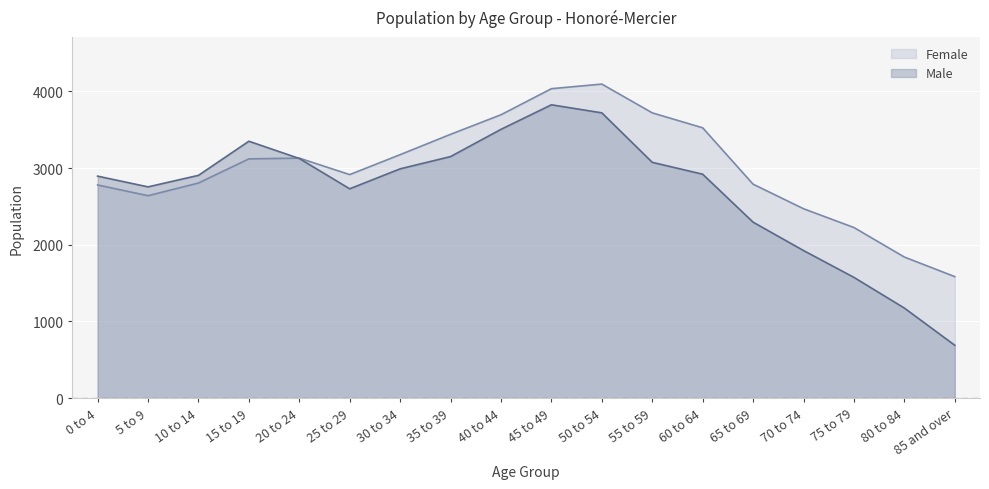

List the labels in order of Female value, largest first.

50 to 54, 45 to 49, 55 to 59, 40 to 44, 60 to 64, 35 to 39, 30 to 34, 20 to 24, 15 to 19, 25 to 29, 10 to 14, 65 to 69, 0 to 4, 5 to 9, 70 to 74, 75 to 79, 80 to 84, 85 and over